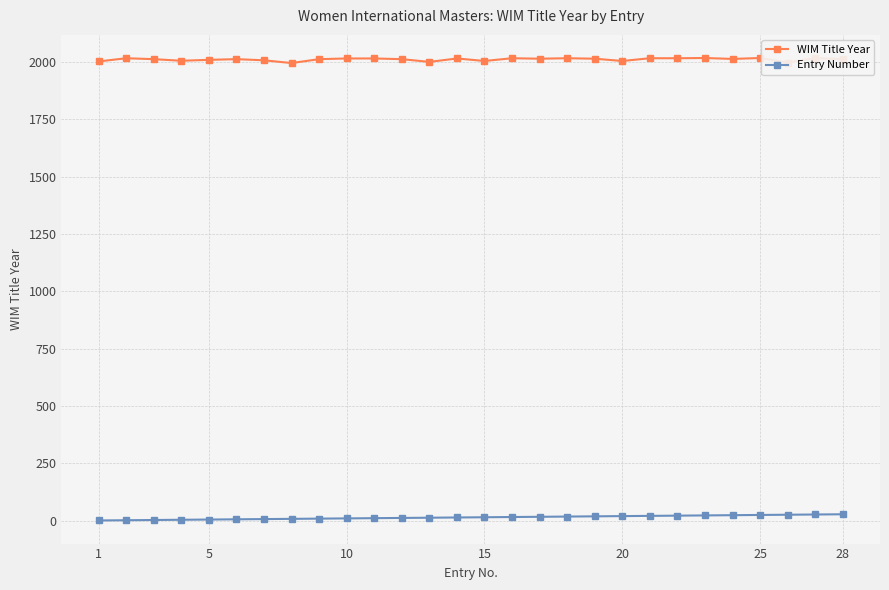

What is the highest value of the Entry Number series?

28